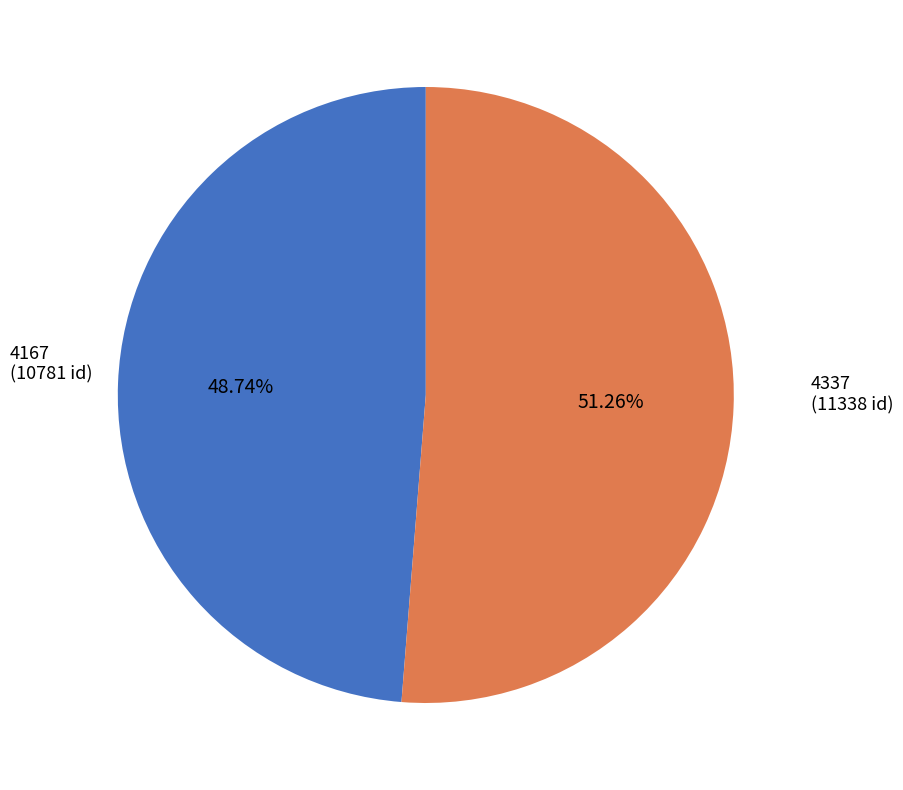

Is there any slice that represents more than half of the pie?

Yes